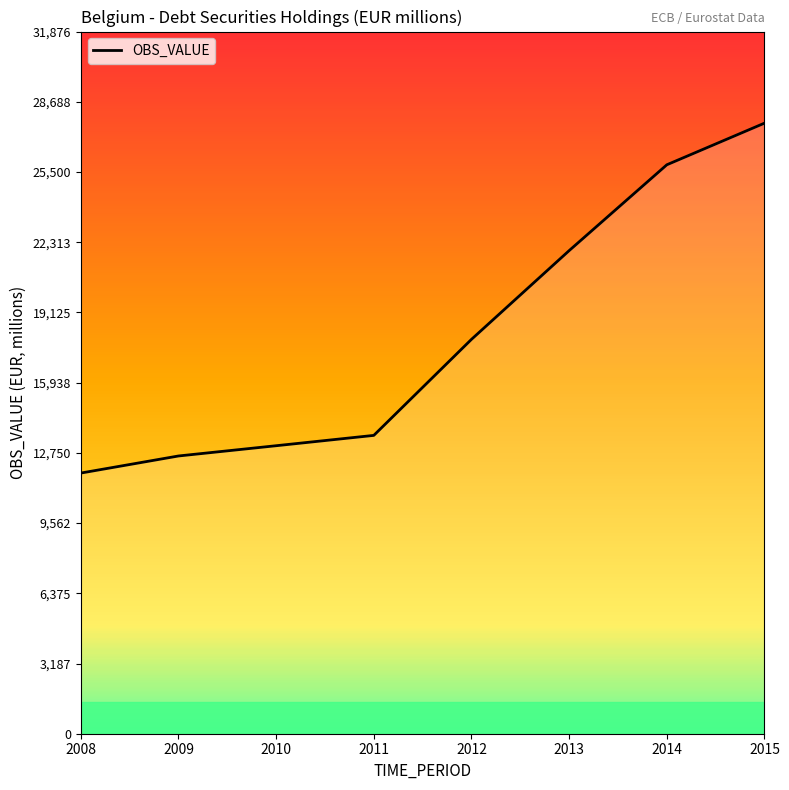

What is the ratio of the value at 2015 to the value at 2010?

2.1